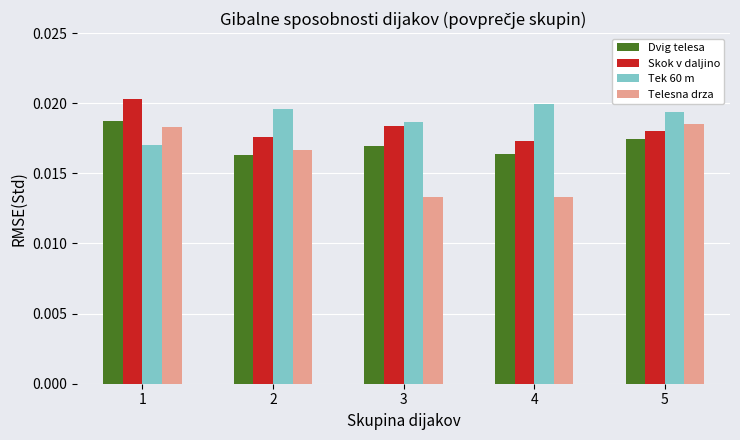

List the labels in order of Tek 60 m value, smallest first.

1, 3, 5, 2, 4